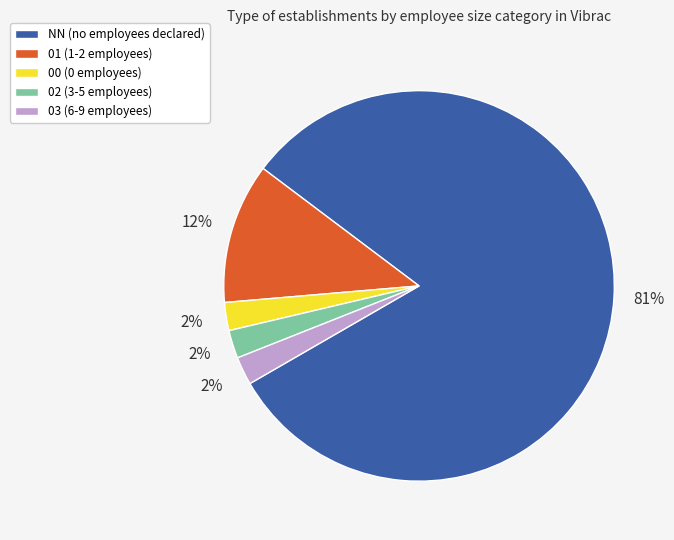

To the nearest percent, what percentage of the pie is 01?

12%